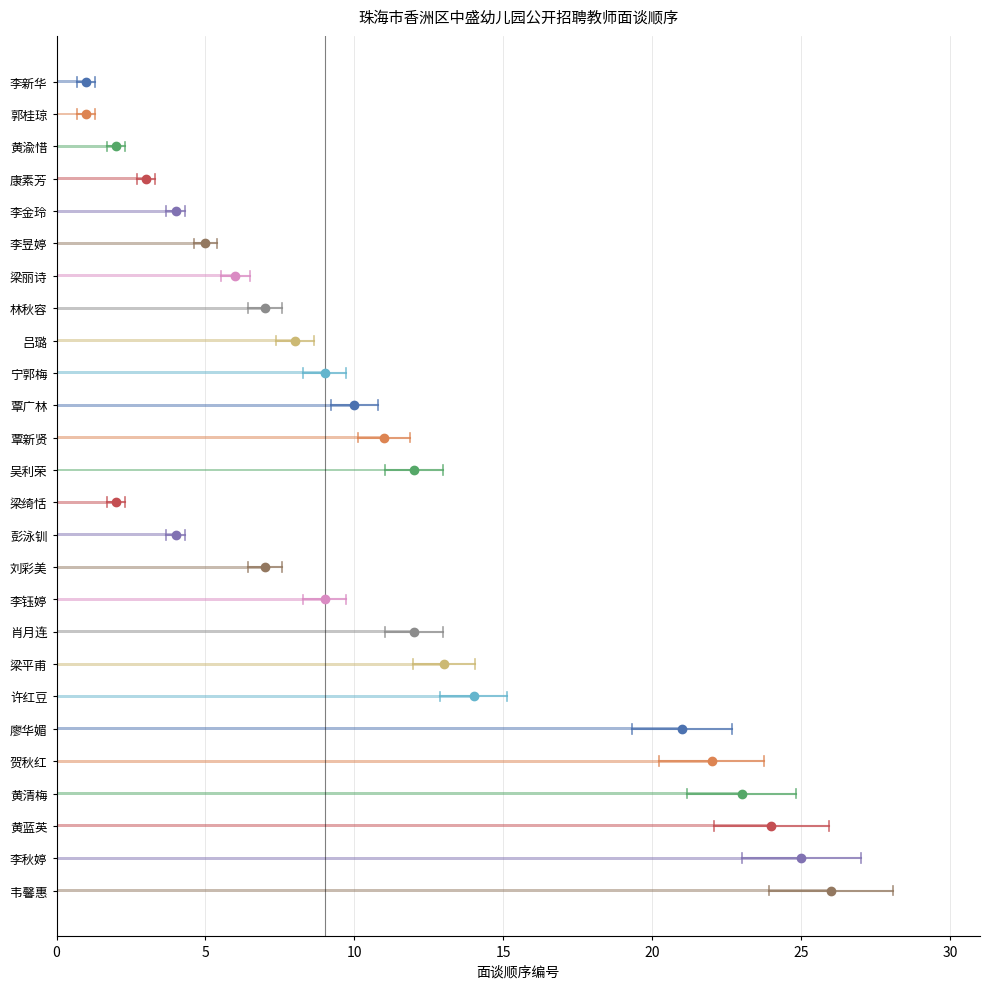

What is the sum of the values at 梁平甫 and 宁郭梅?

22